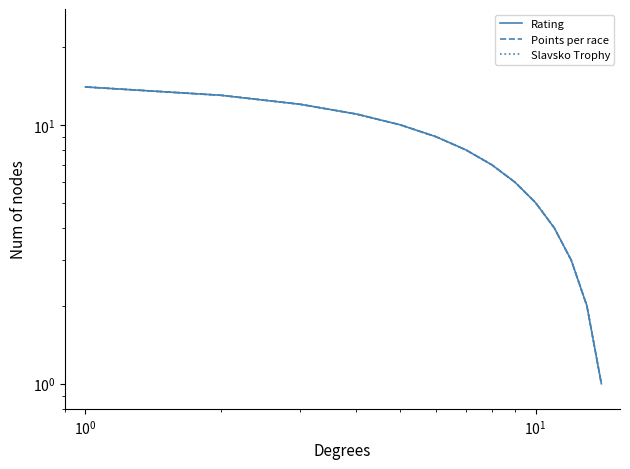

Reading left to right, what are all the values shown in this chart?

Rating: 14	13	12	11	10	9	8	7	6	5	4	3	2	1
Points per race: 14	13	12	11	10	9	8	7	6	5	4	3	2	1
Slavsko Trophy: 14	13	12	11	10	9	8	7	6	5	4	3	2	1